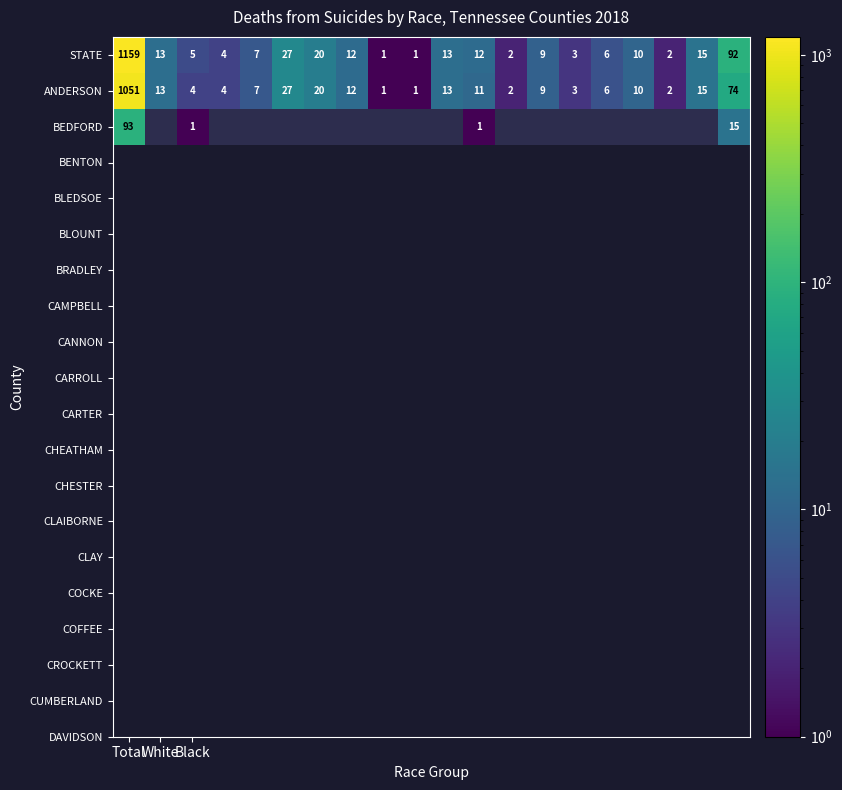

What is the average value of the ANDERSON series?

64